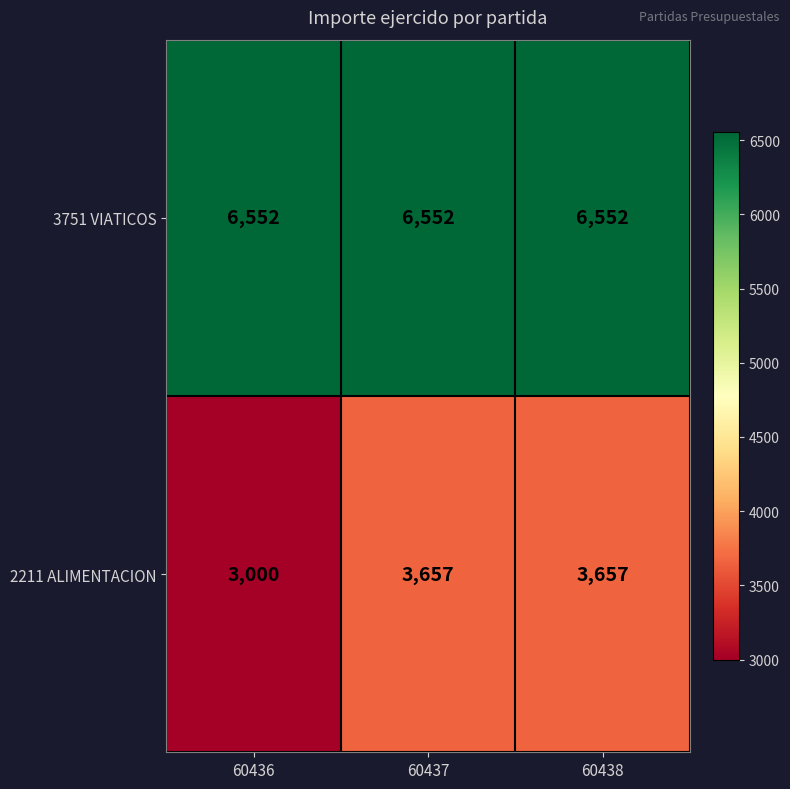

What is the spread (max minus min) of values at 60437?

2895